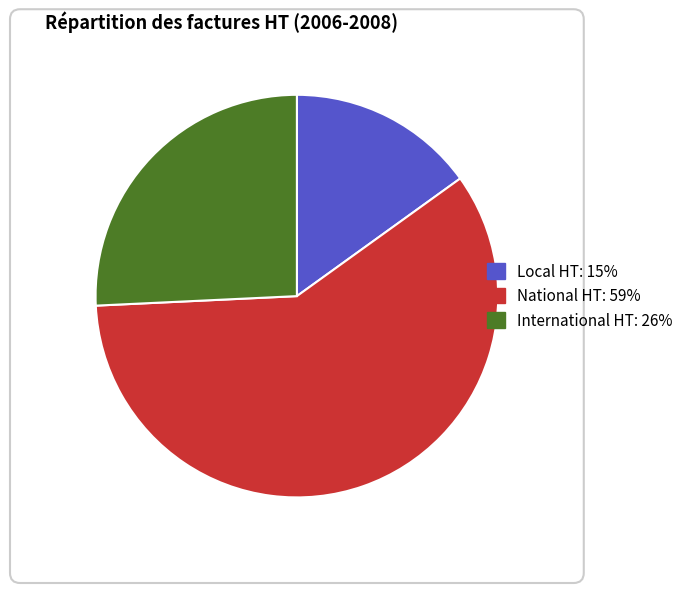

Which category has the biggest portion of the pie?

National HT